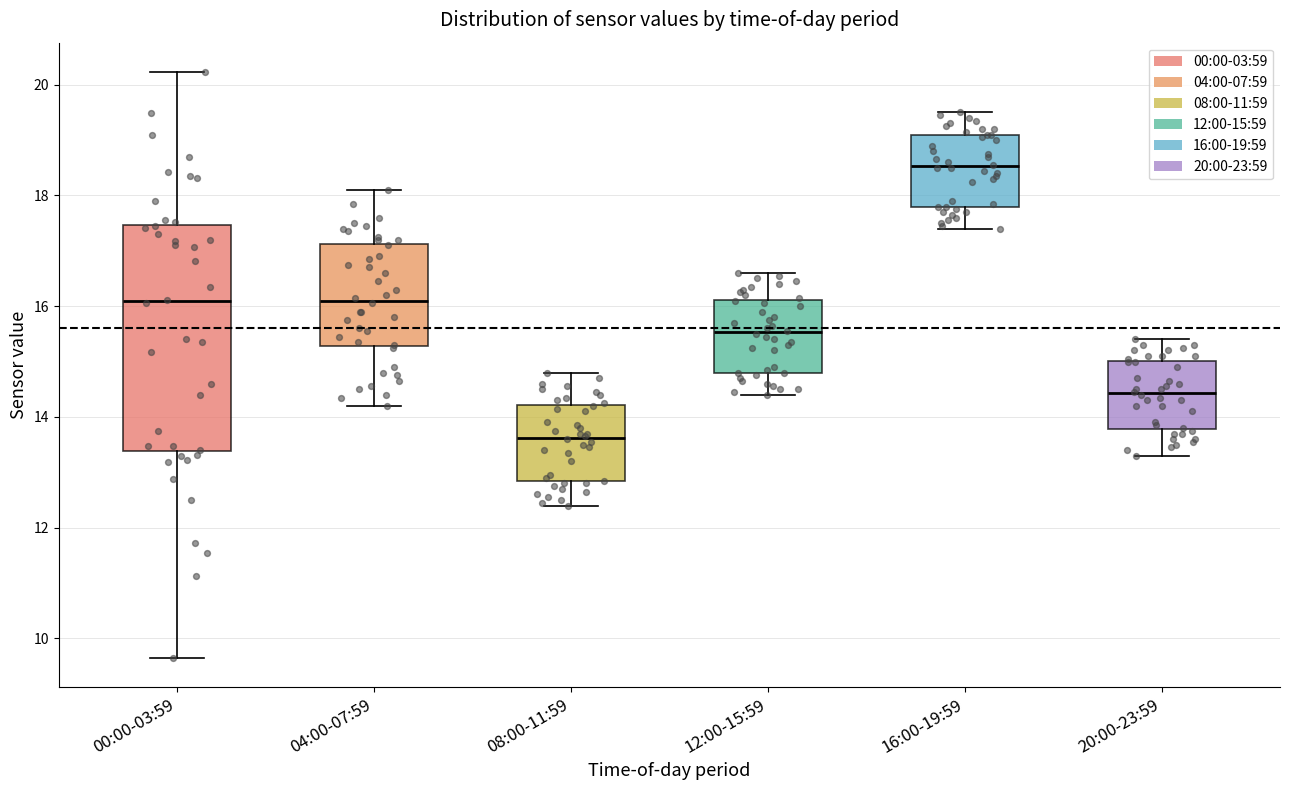

Which box is the tallest, from its lower edge to its upper edge?

00:00-03:59